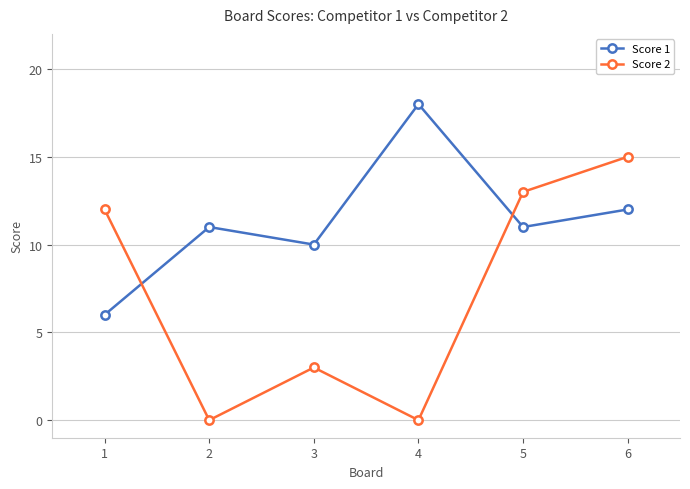

What is the sum of the Score 1 values at 2 and 4?

29